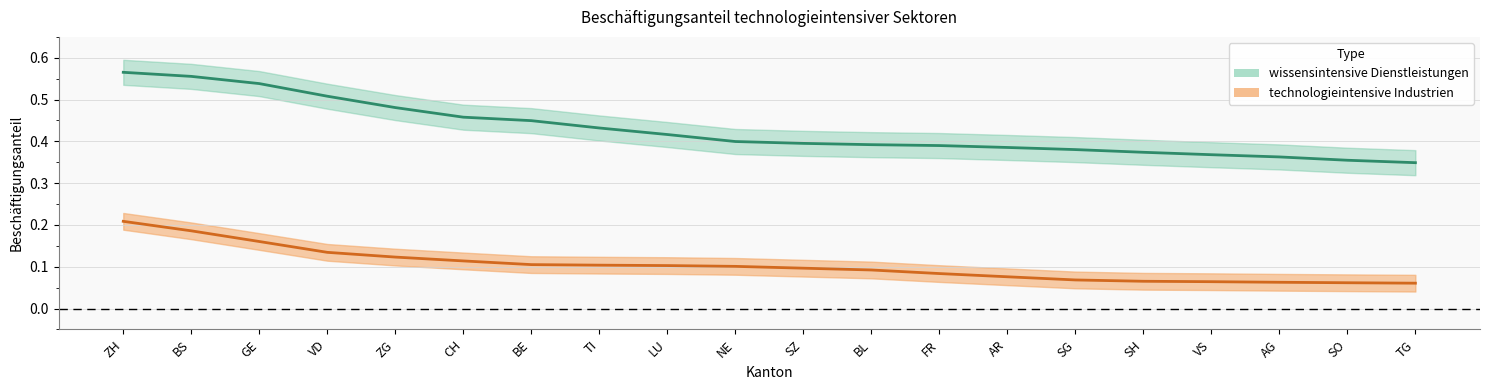

Between NE and AR, which is larger?

NE